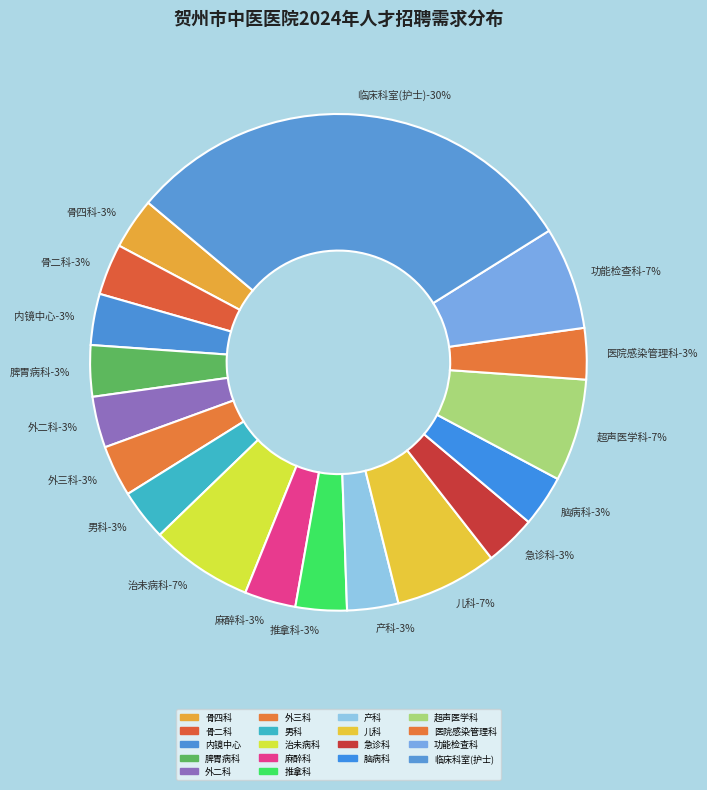

Combined, what portion of the pie is 临床科室(护士) and 脑病科?

33.3%